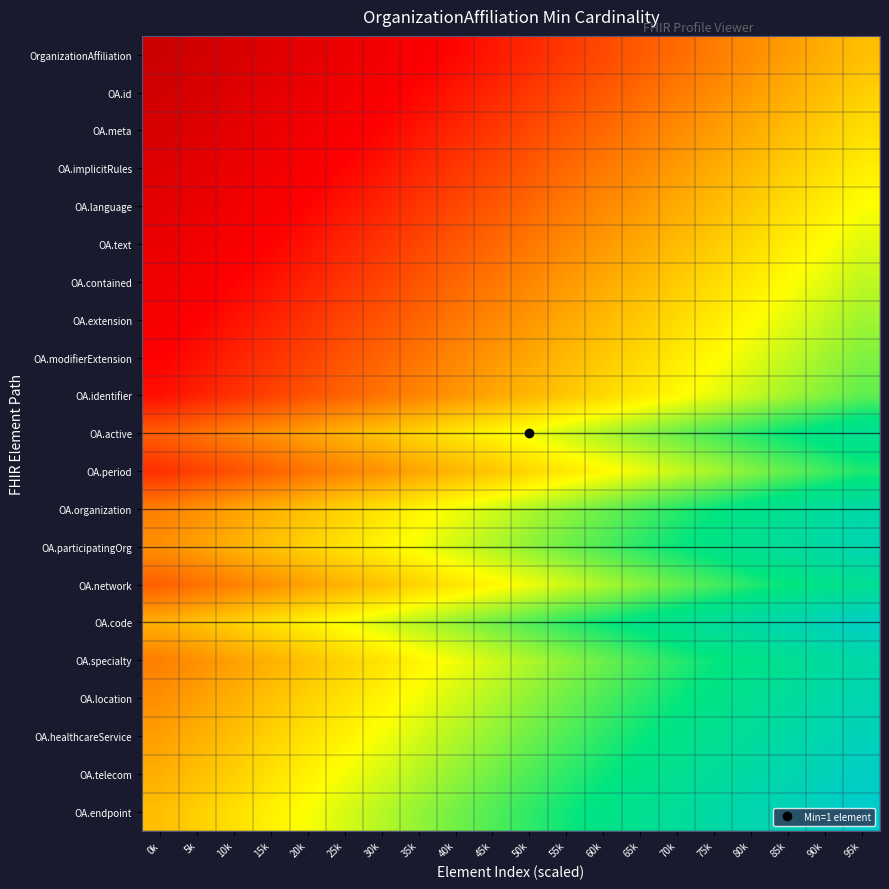

What is the maximum value shown in the chart?

100.0